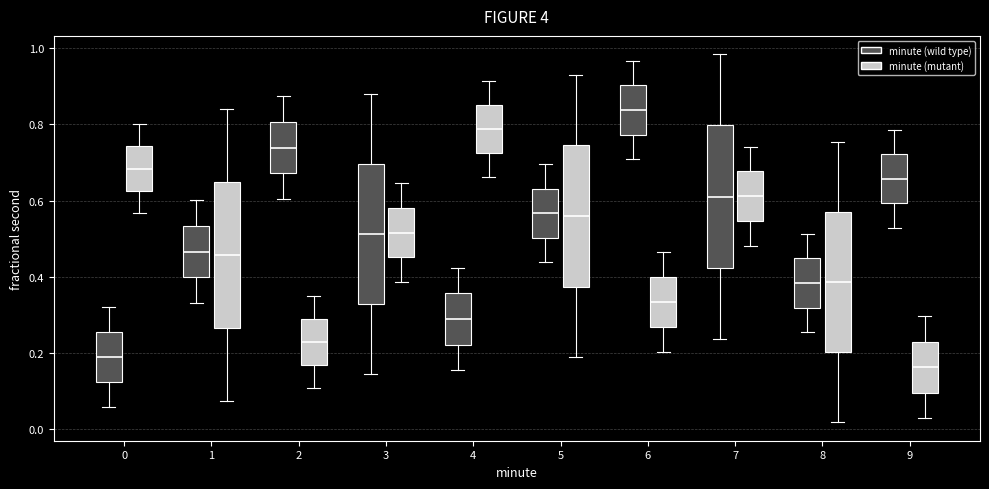

Where is the lower edge of the box for 4 (minute (mutant)) on the y-axis? The values are not printed on the chart, so give them approximately, as read against the axis.

0.72